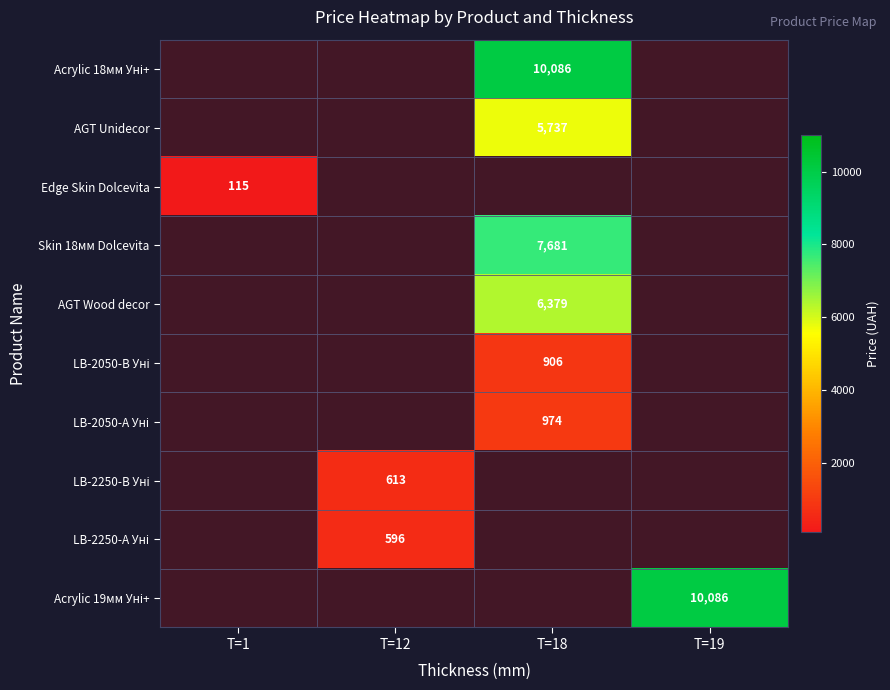

Which series has the largest total across all categories?

Acrylic 18мм Уні+